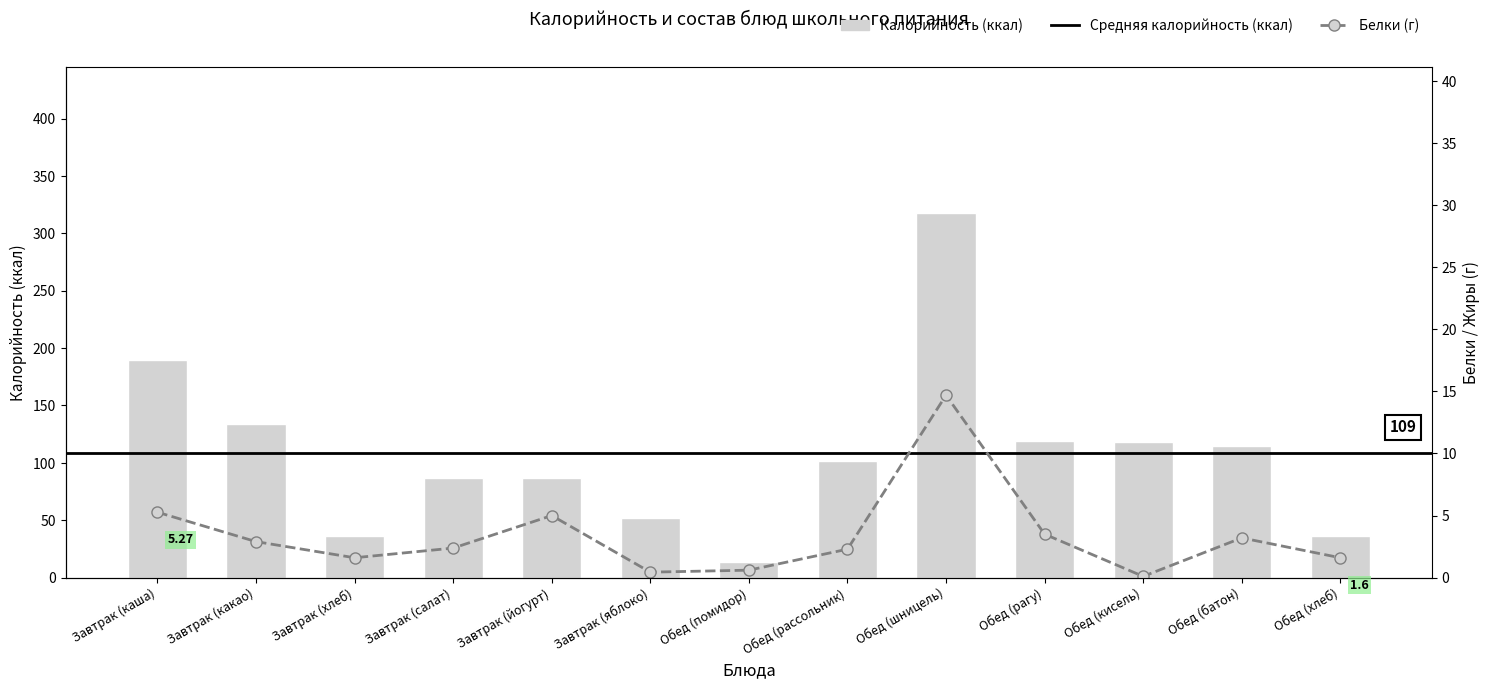

True or false: Белки has a value of 2.9 at Завтрак (какао).

True